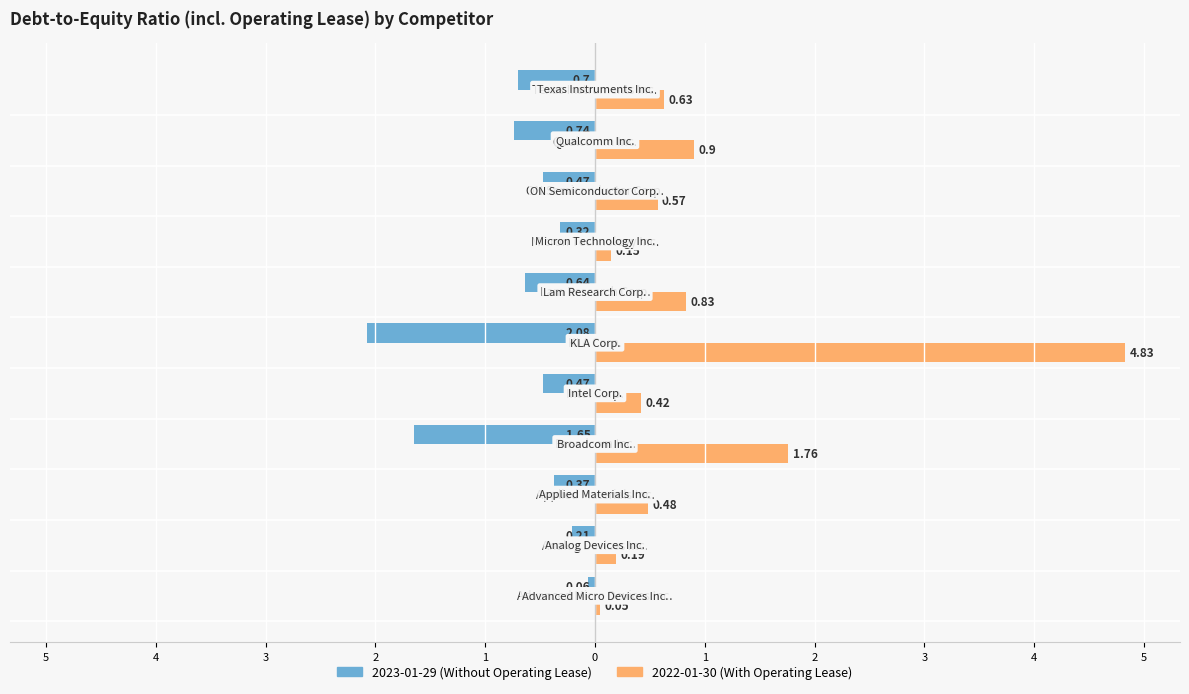

Does the chart contain any negative values?

Yes